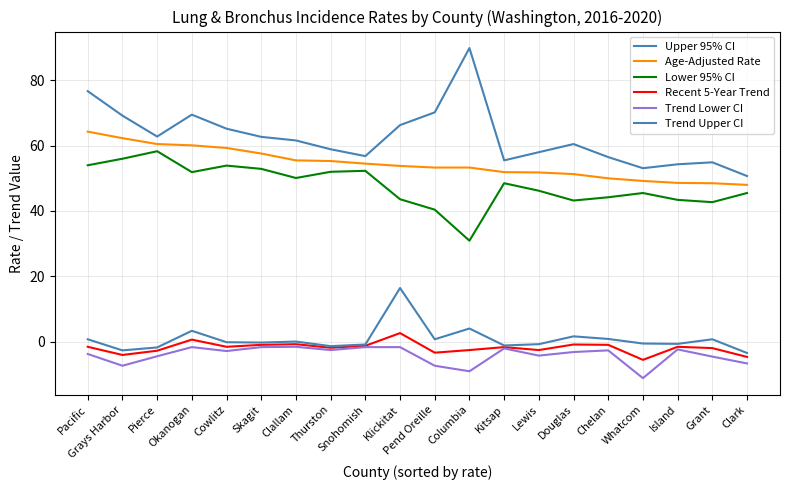

Count the number of data series in this chart.

6